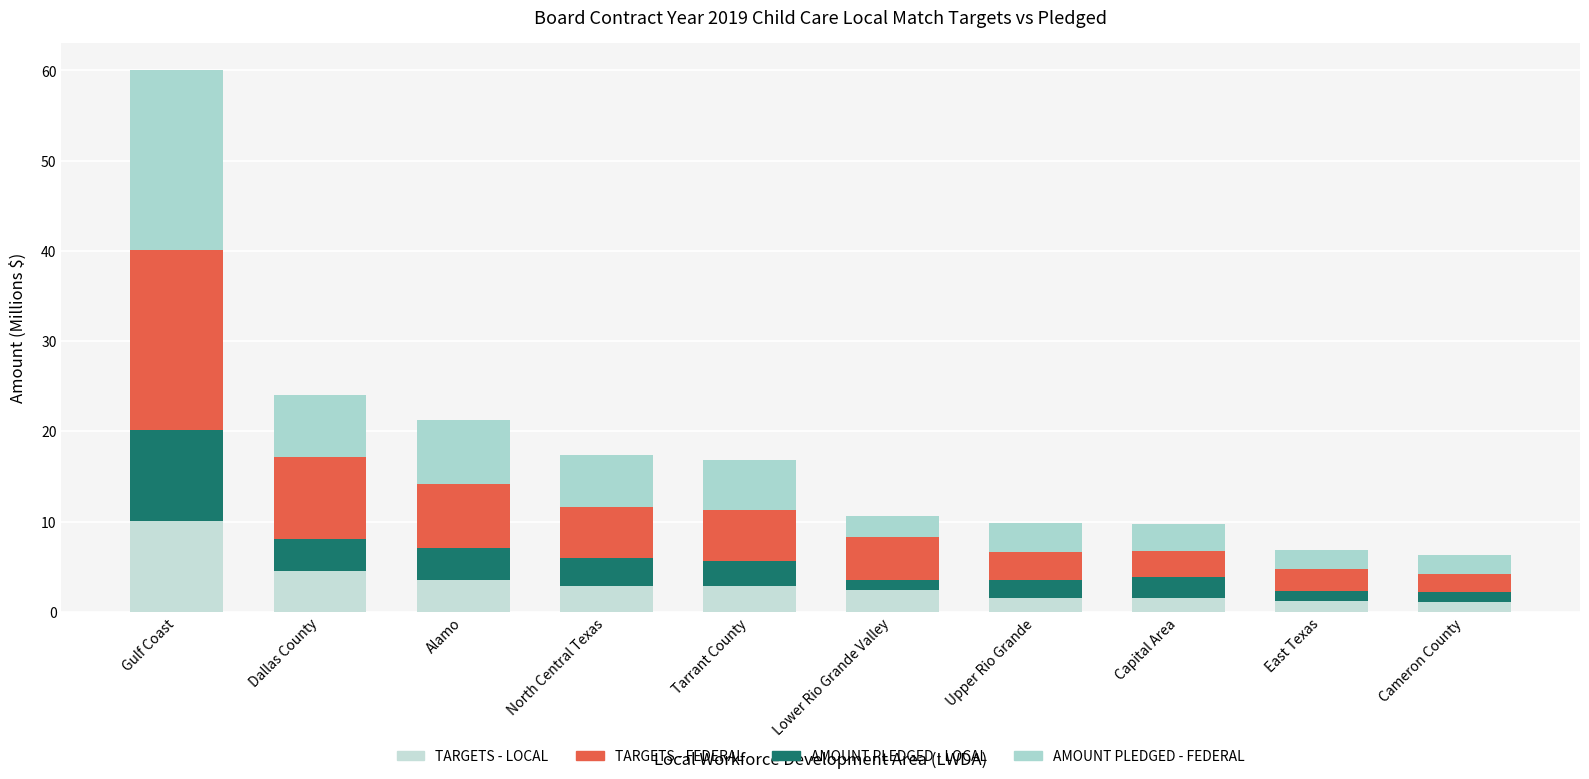

Does the chart contain stacked bars?

Yes